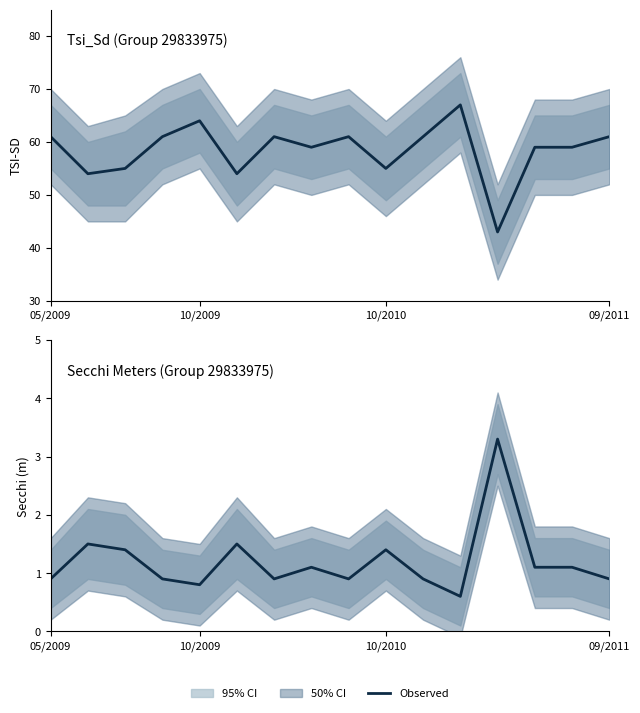

What is the sum of all Secchi Meters values?

19.2